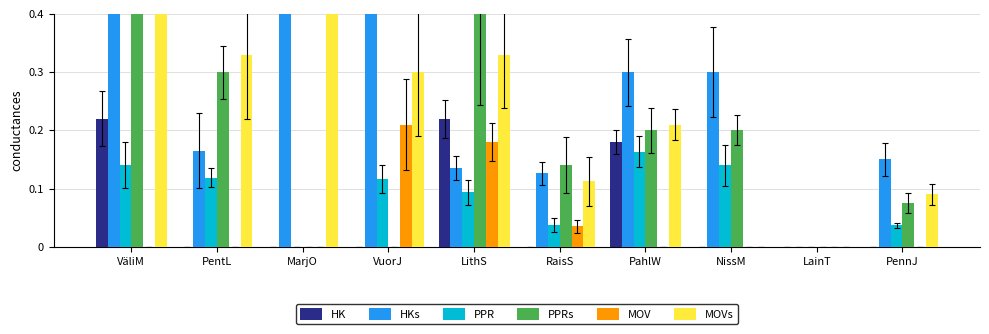

At how many categories does at least one series exceed 0?

9